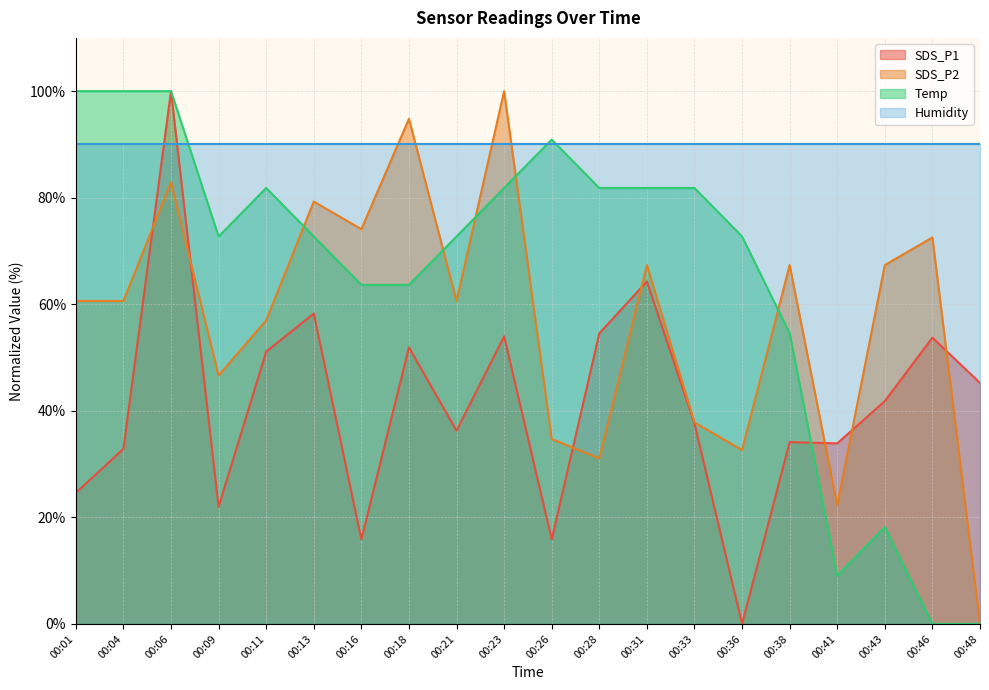

What is the total value across all series at 00:11?

279.9